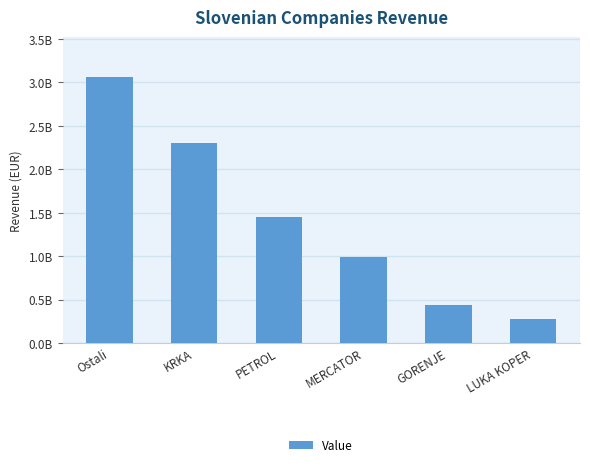

Does the chart contain any negative values?

No